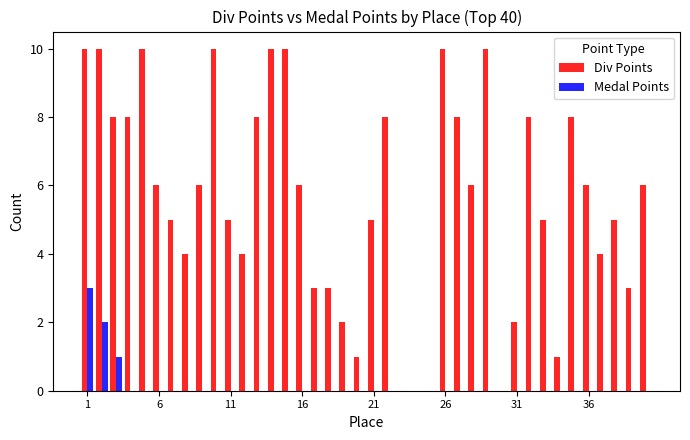

What is the sum of all Medal Points values?

6